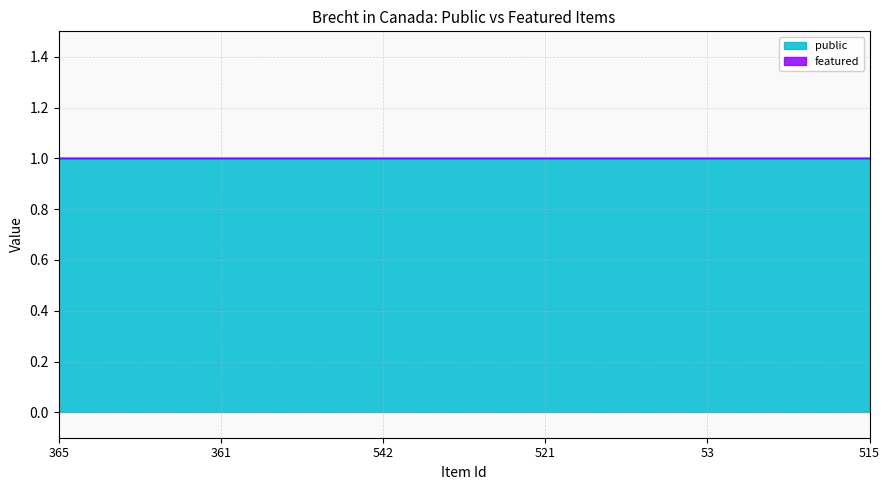

Reading left to right, what are all the values shown in this chart?

public: 1	1	1	1	1	1
featured: 0	0	0	0	0	0